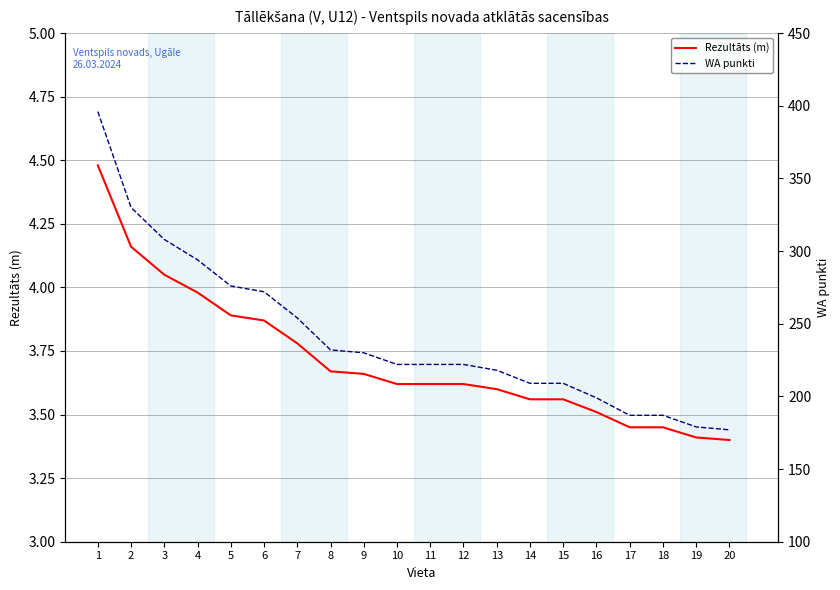

What is the sum of the Rezultāts (m) values at 18 and 5?

7.3